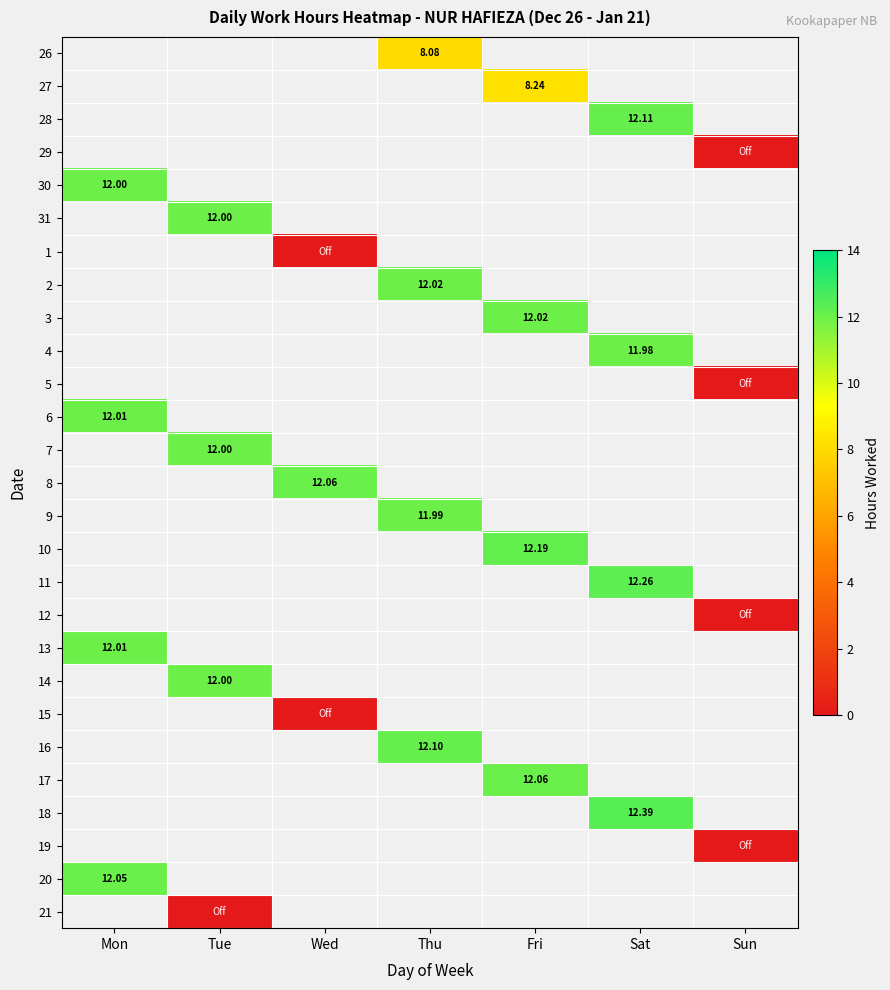

Which category has the highest value across all series?

Sat